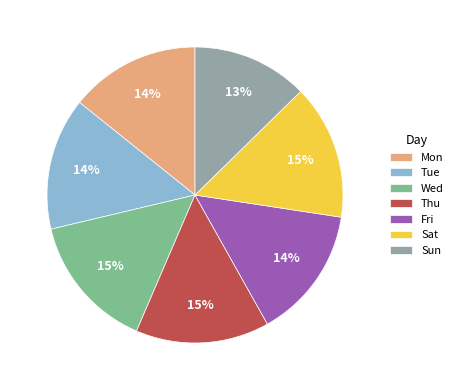

To the nearest percent, what is the average slice percentage?

14%